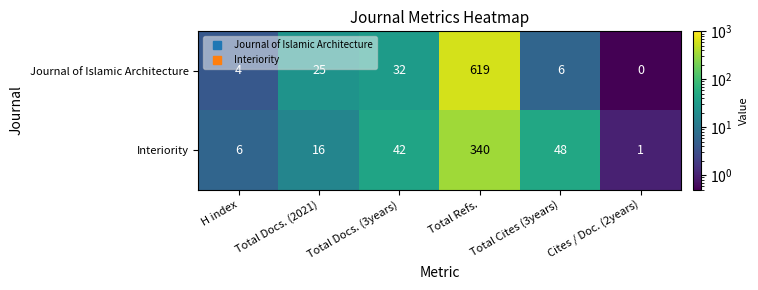

The value of Journal of Islamic Architecture at Cites / Doc. (2years) is 0. True or false?

True